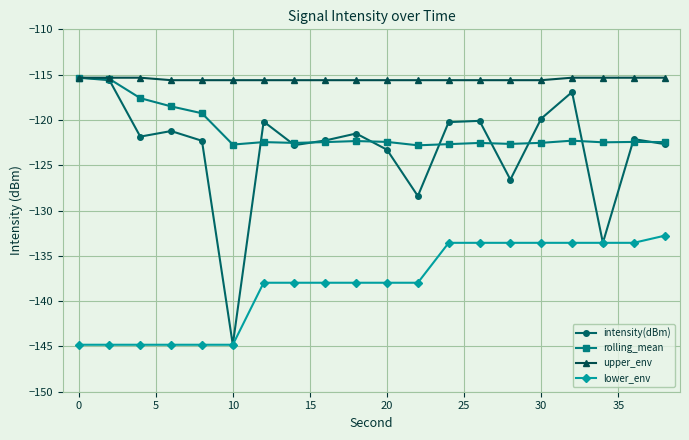

What is the minimum value for lower_env?

-144.8